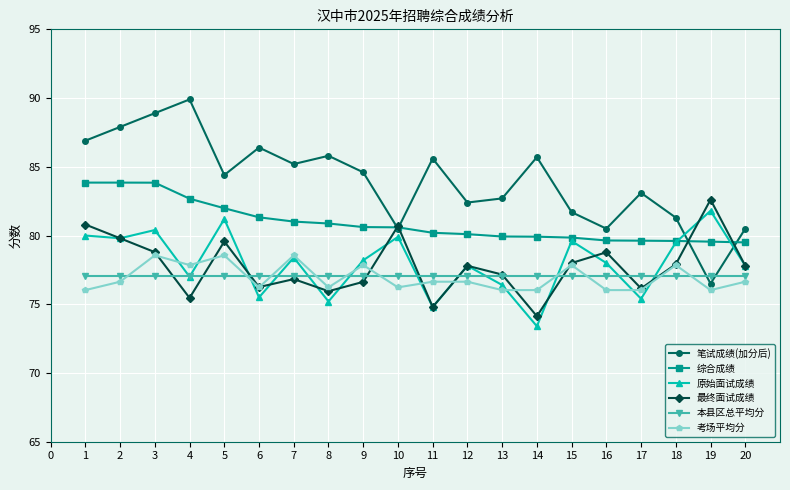

How many data points in 笔试成绩(加分后) are less than 84?

9